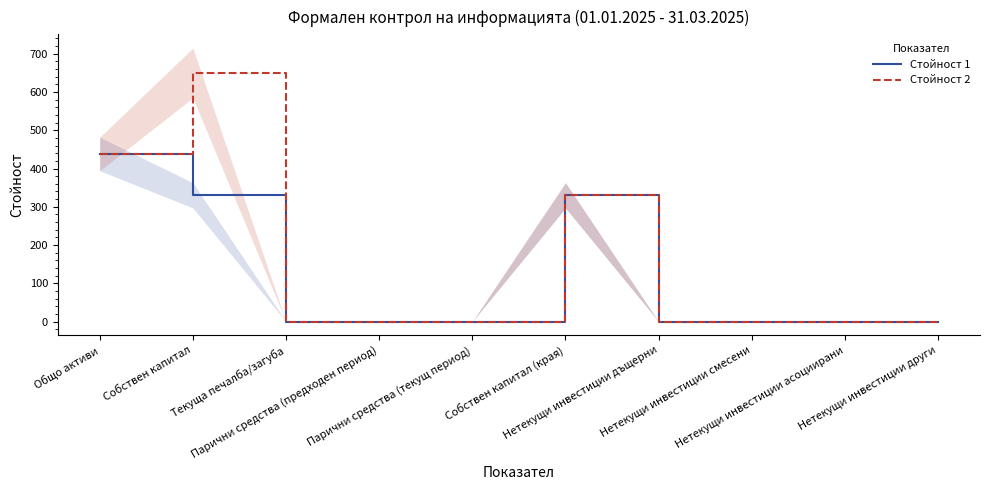

What is the average value of the Стойност 1 series?

110